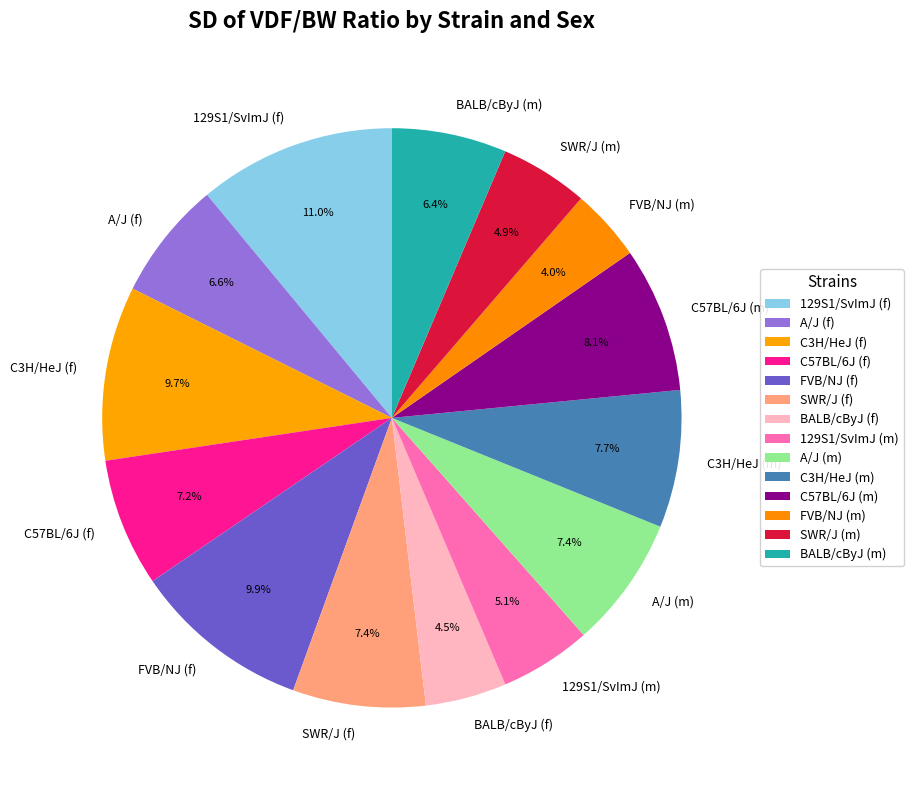

How many segments does this pie chart have?

14